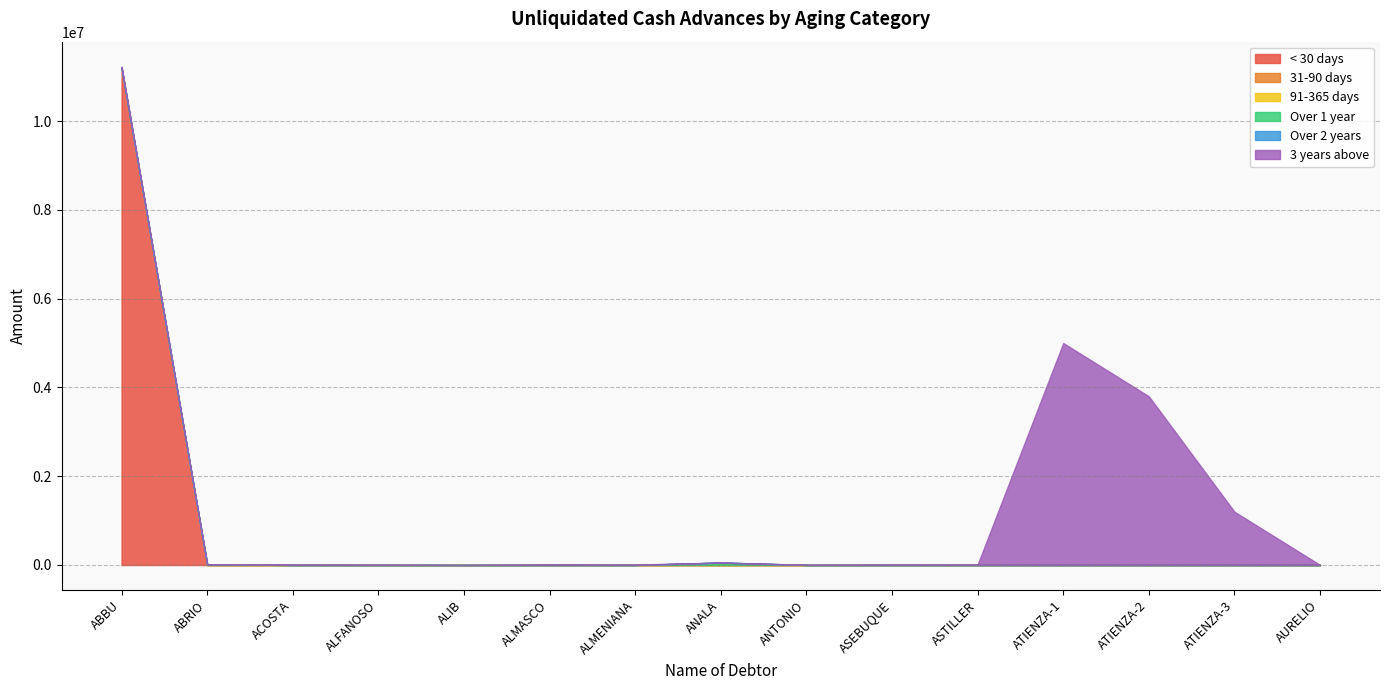

The value of 3 years above at ALFANOSO is 8700. True or false?

True